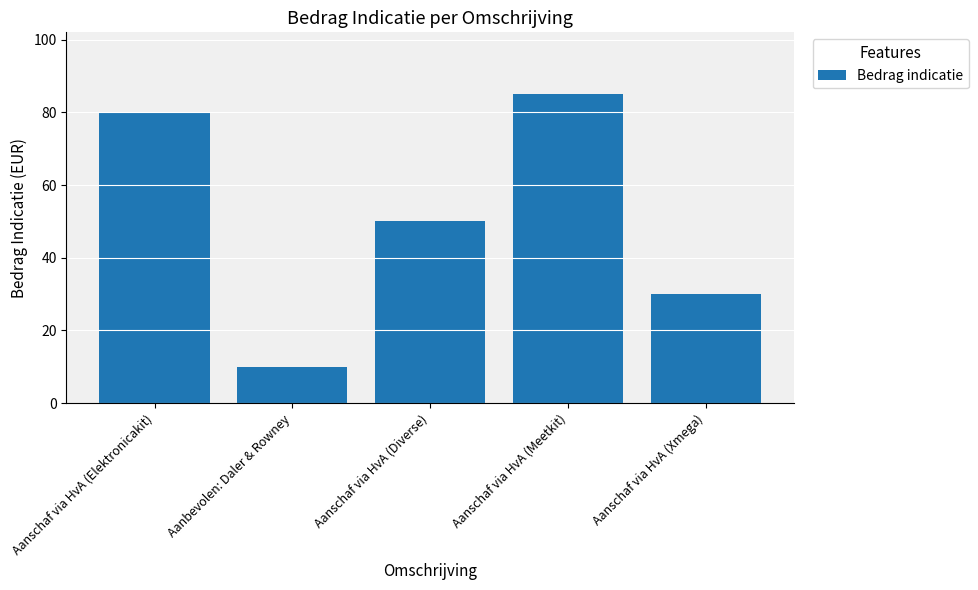

Rank the categories by value from lowest to highest.

Aanbevolen: Daler & Rowney, Aanschaf via HvA (Xmega), Aanschaf via HvA (Diverse), Aanschaf via HvA (Elektronicakit), Aanschaf via HvA (Meetkit)